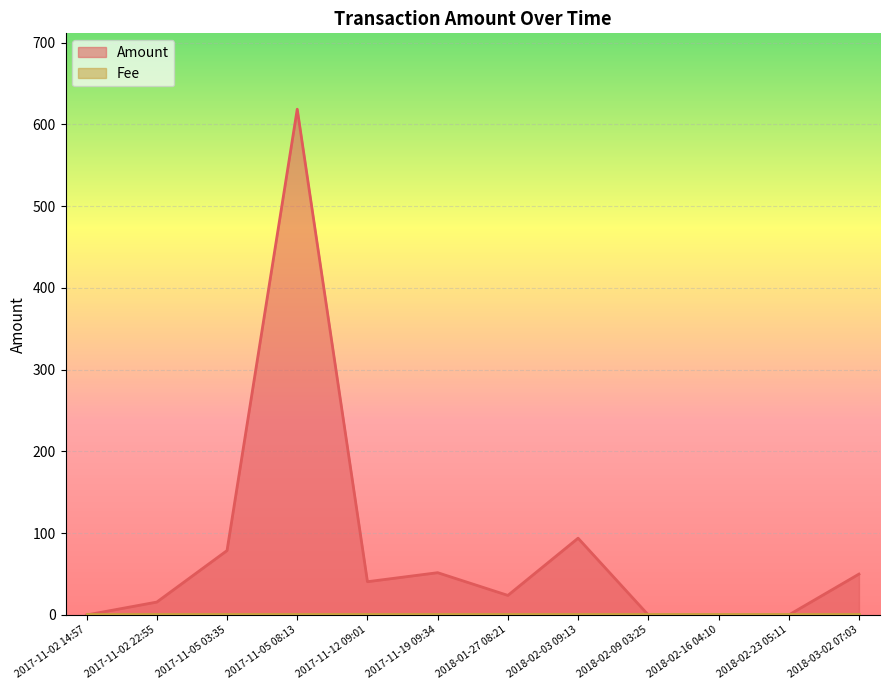

True or false: the data shows 314.8 at 2017-11-05 08:13.

False